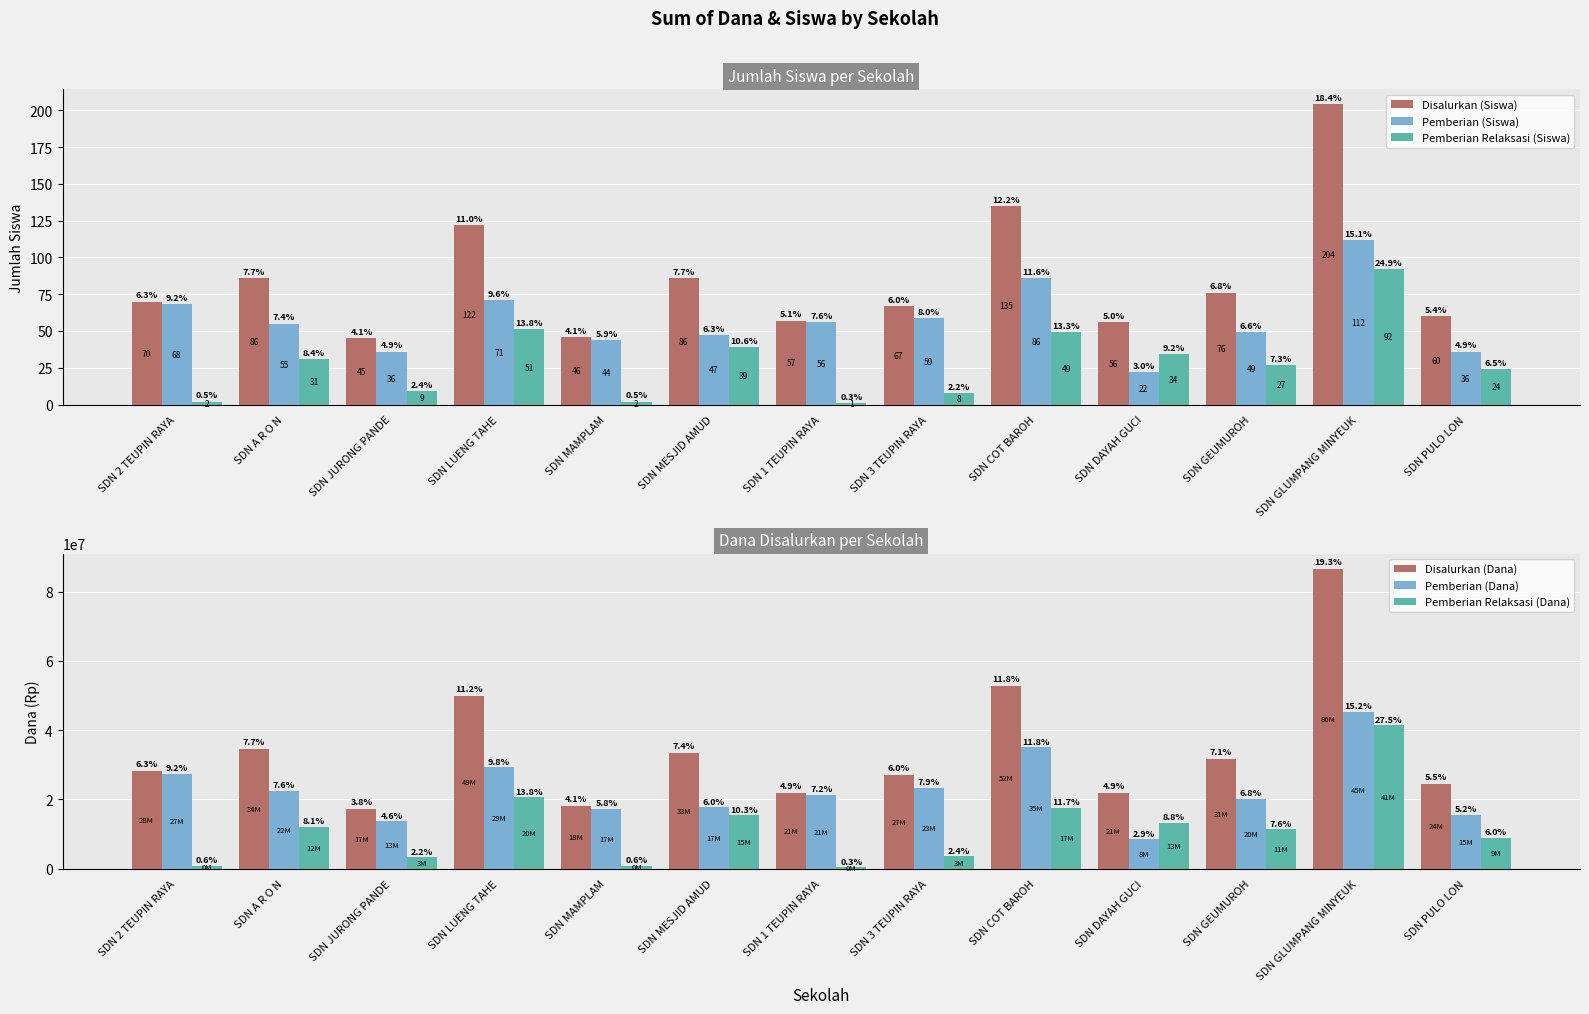

True or false: Pemberian (Siswa) has a value of 36 at SDN PULO LON.

True